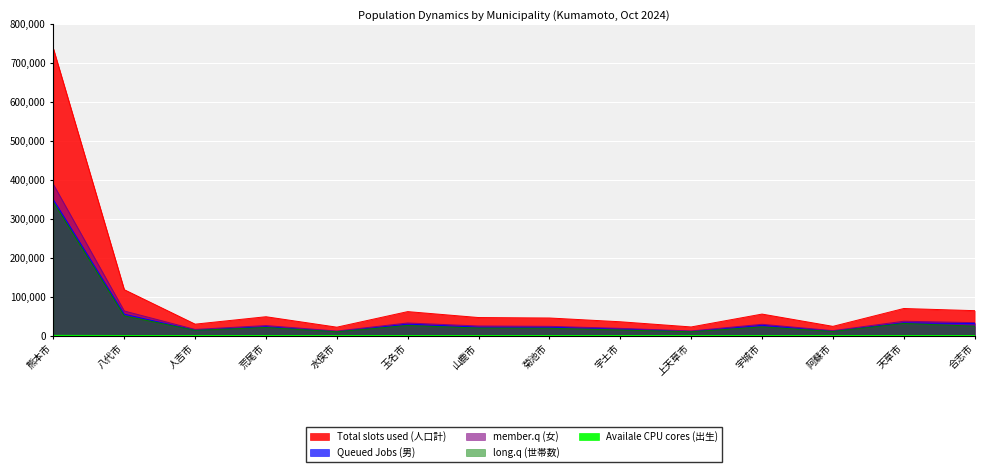

Rank the categories by Queued Jobs (男) value from highest to lowest.

熊本市, 八代市, 天草市, 合志市, 玉名市, 宇城市, 荒尾市, 山鹿市, 菊池市, 宇土市, 人吉市, 阿蘇市, 上天草市, 水俣市